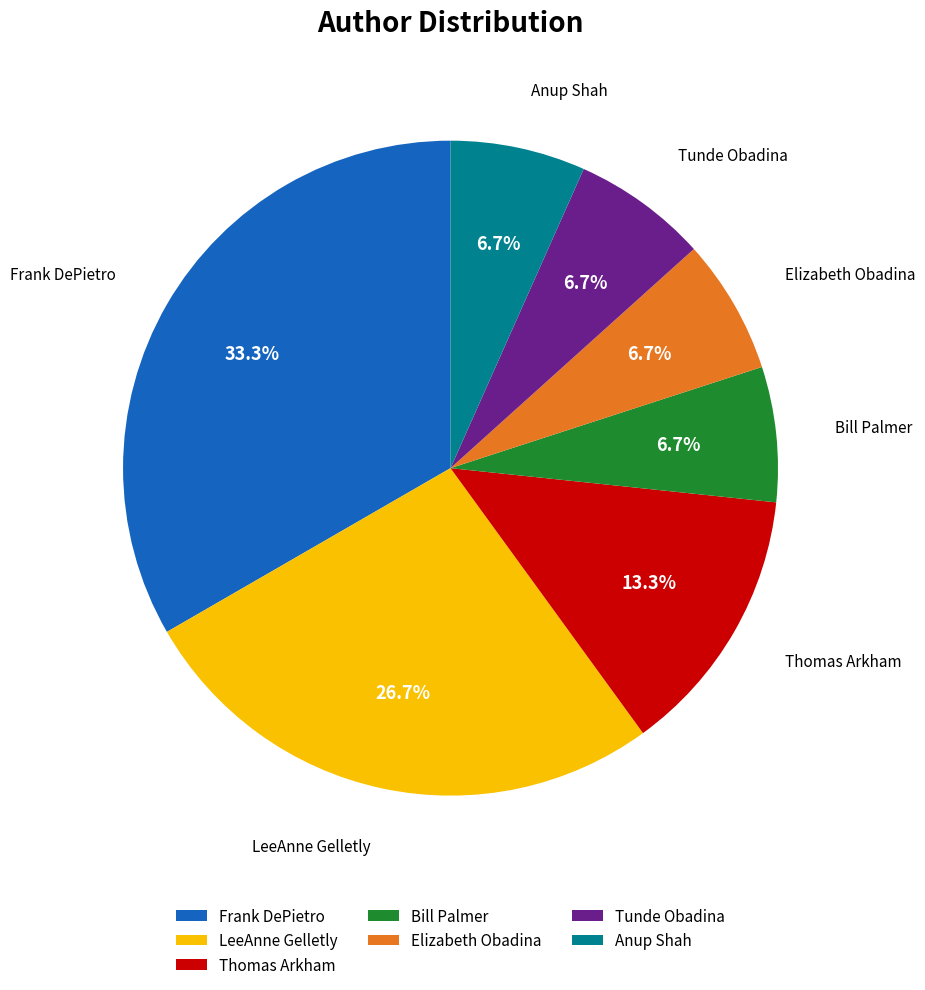

Which slice is the largest?

Frank DePietro